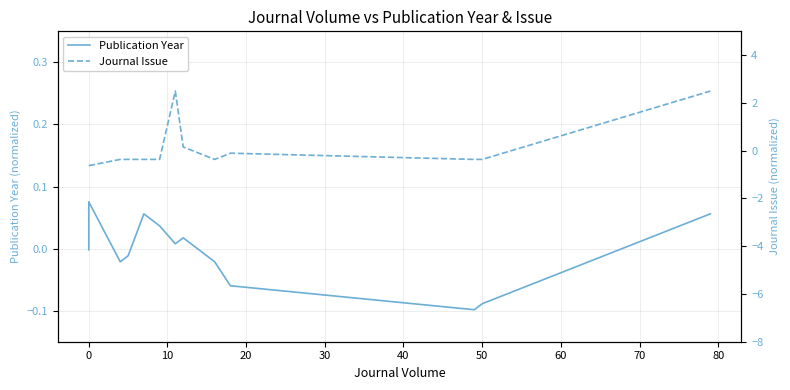

At 30, list the series in order from largest to smallest.

Publication Year, Journal Issue